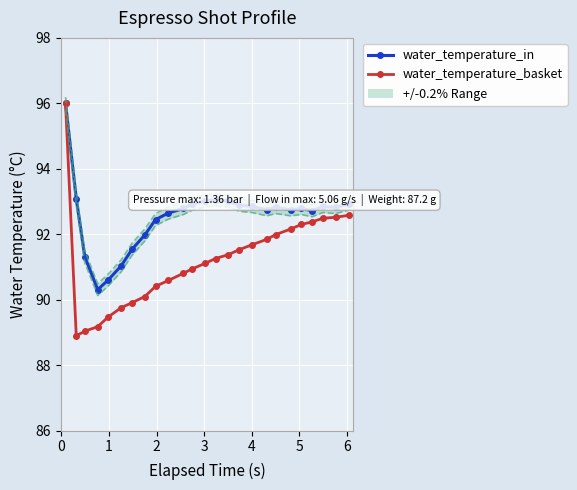

Is this an area chart (filled region under the line)?

No